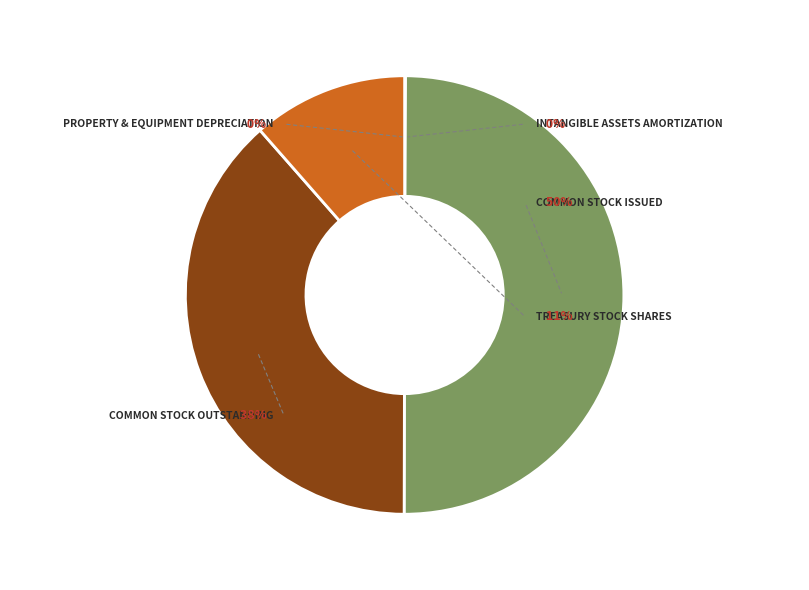

How many segments does this pie chart have?

5